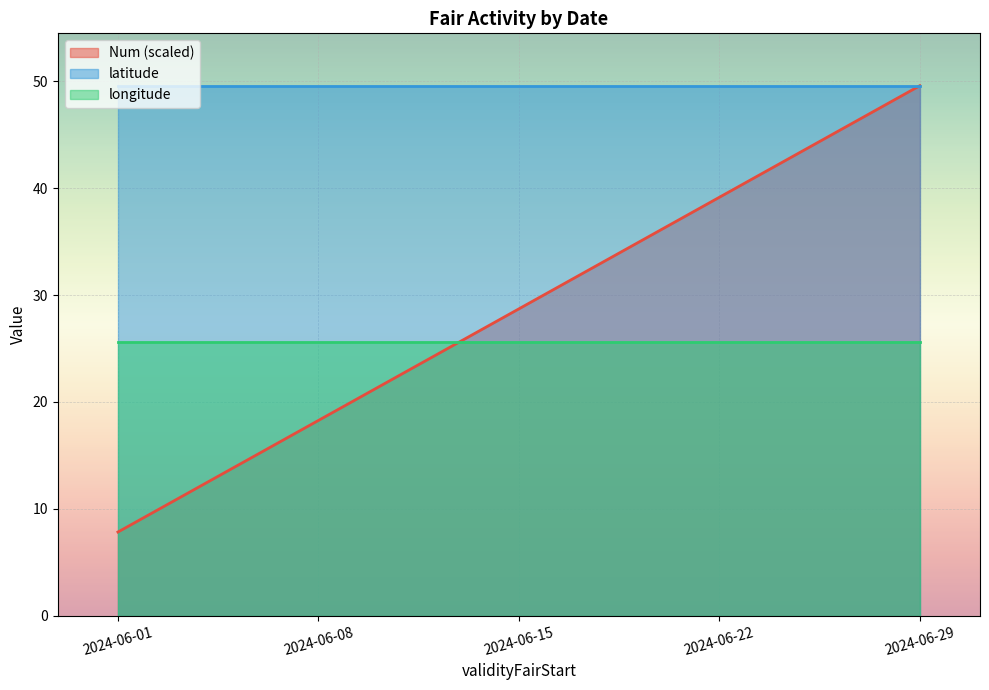

Which category has the lowest value in the longitude series?

2024-06-01